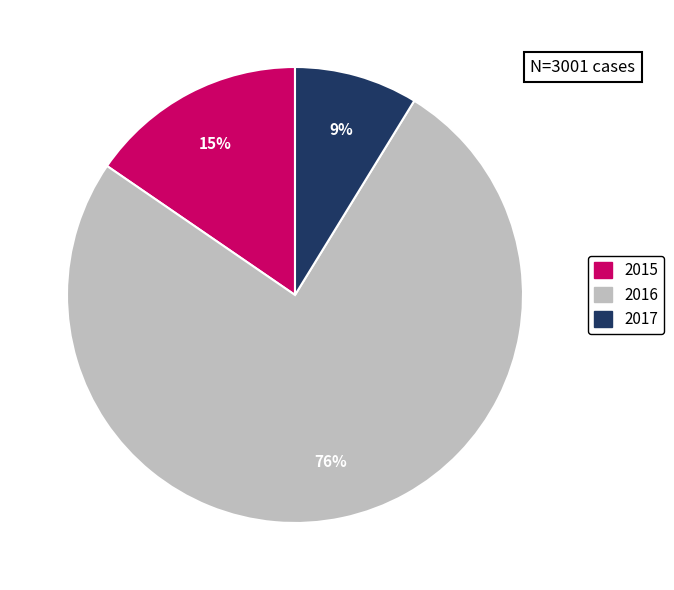

Does 2015 account for over 50% of the chart?

No